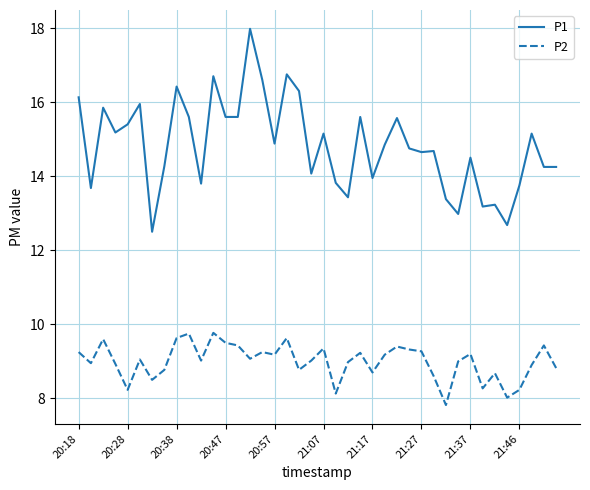

Which series has the largest range (max minus min)?

P1